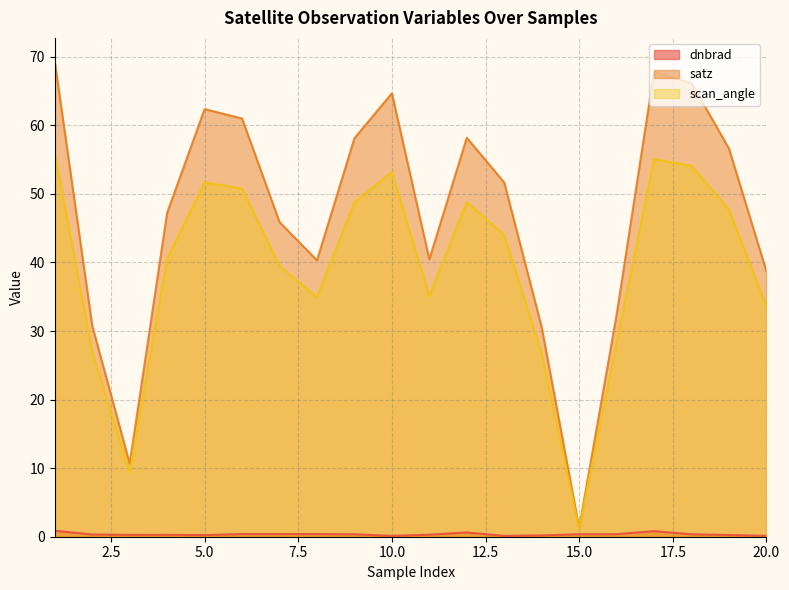

What is the sum of all satz values?

934.1